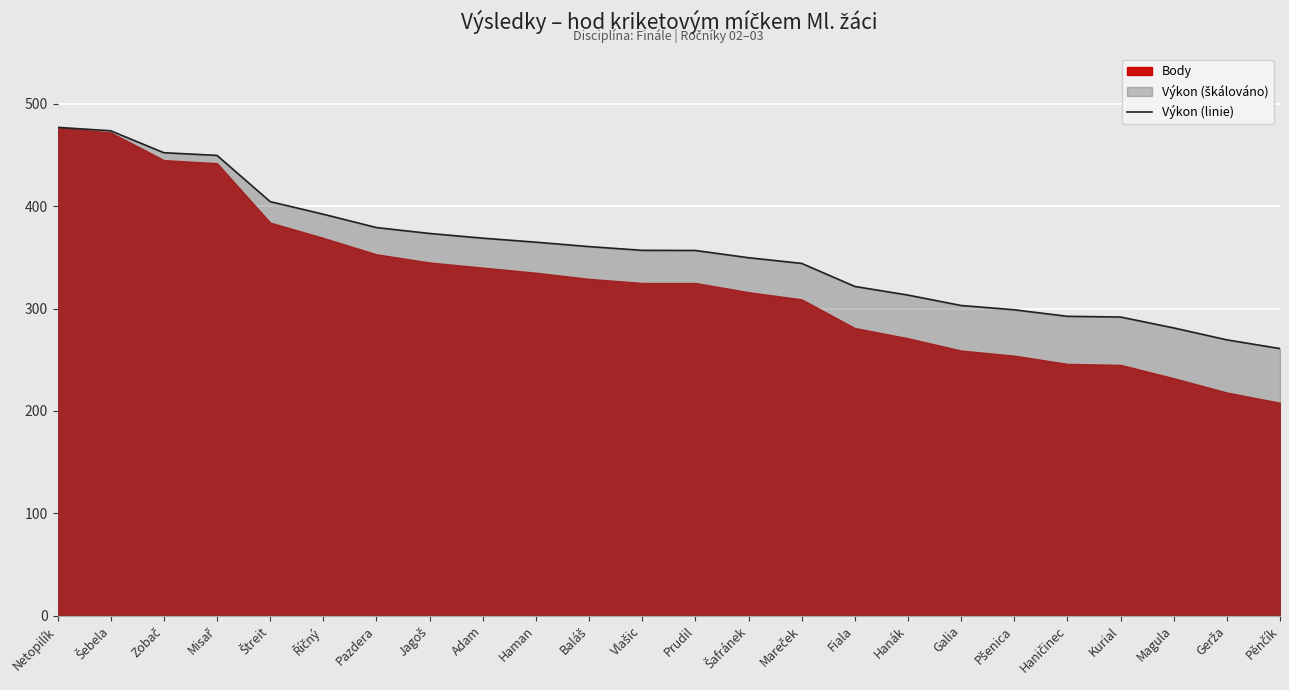

Which label corresponds to the largest value in the chart?

Netopilík